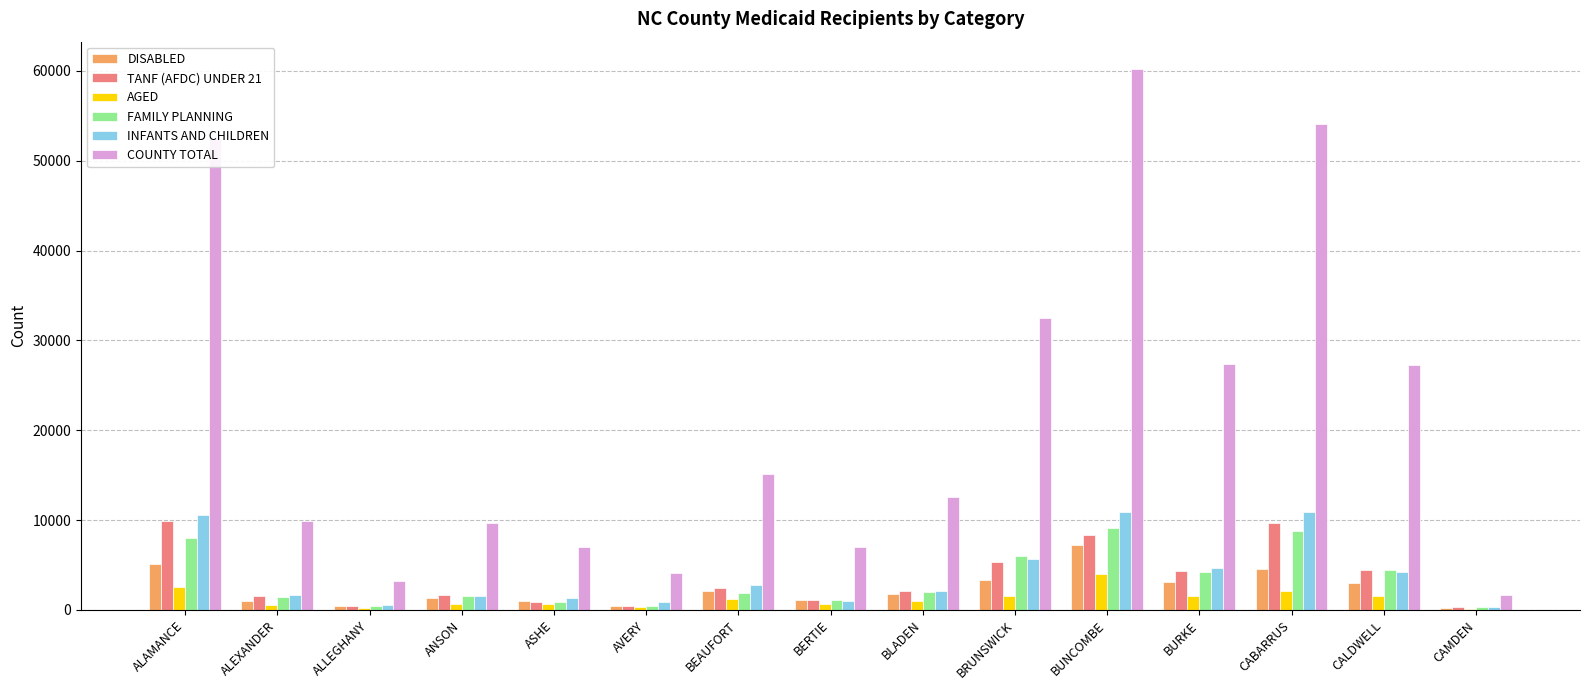

Count the number of categories in the chart.

15